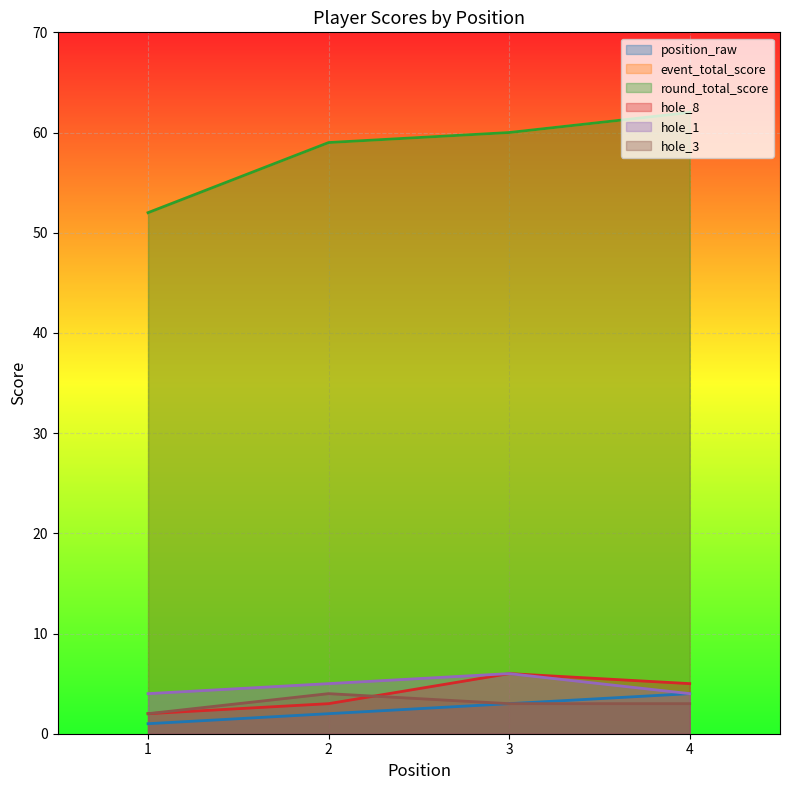

Reading right to left, list all the values displayed in this chart.

position_raw: 4	3	2	1
event_total_score: 62	60	59	52
round_total_score: 62	60	59	52
hole_8: 5	6	3	2
hole_1: 4	6	5	4
hole_3: 3	3	4	2